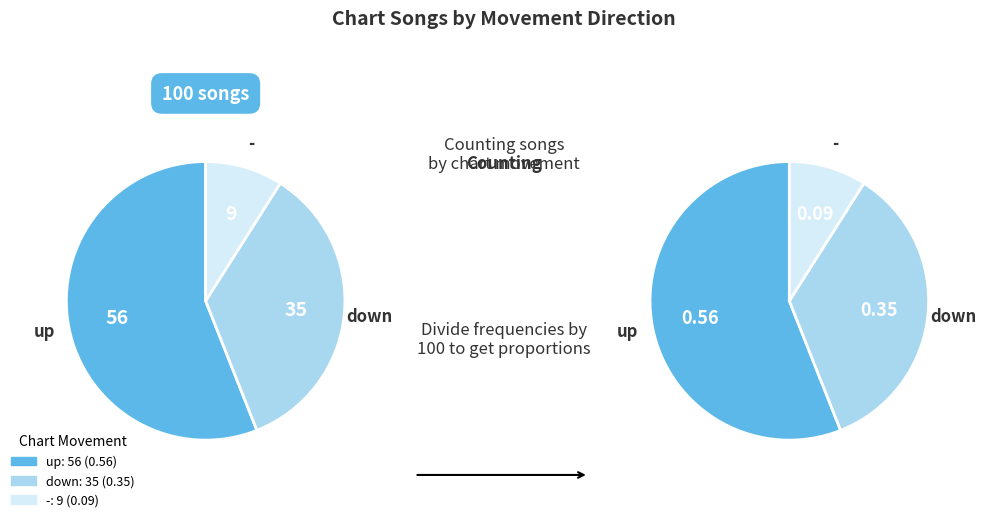

How much of the chart is everything except up?

44.0%